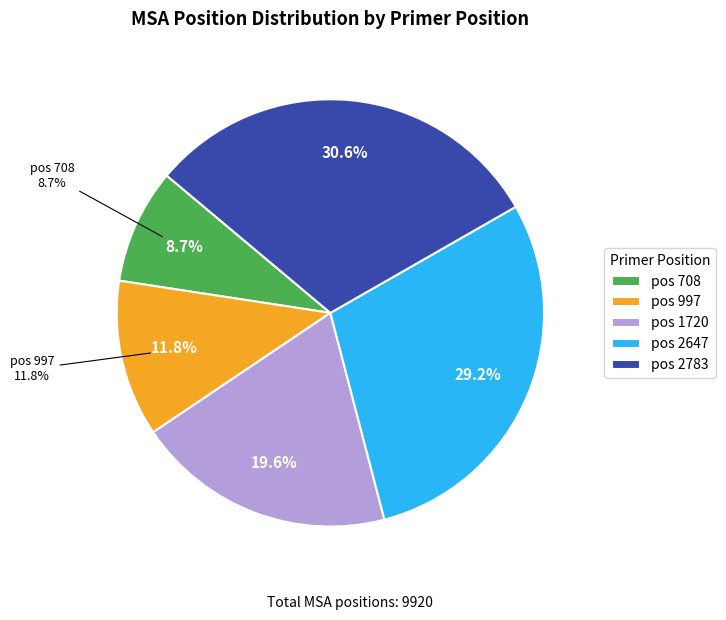

Does 997 account for over 50% of the chart?

No